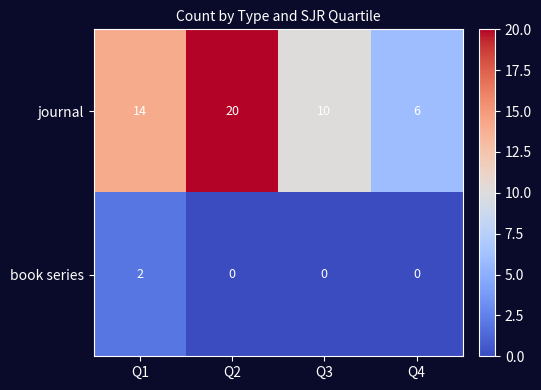

List the series in order of their overall mean, highest first.

journal, book series